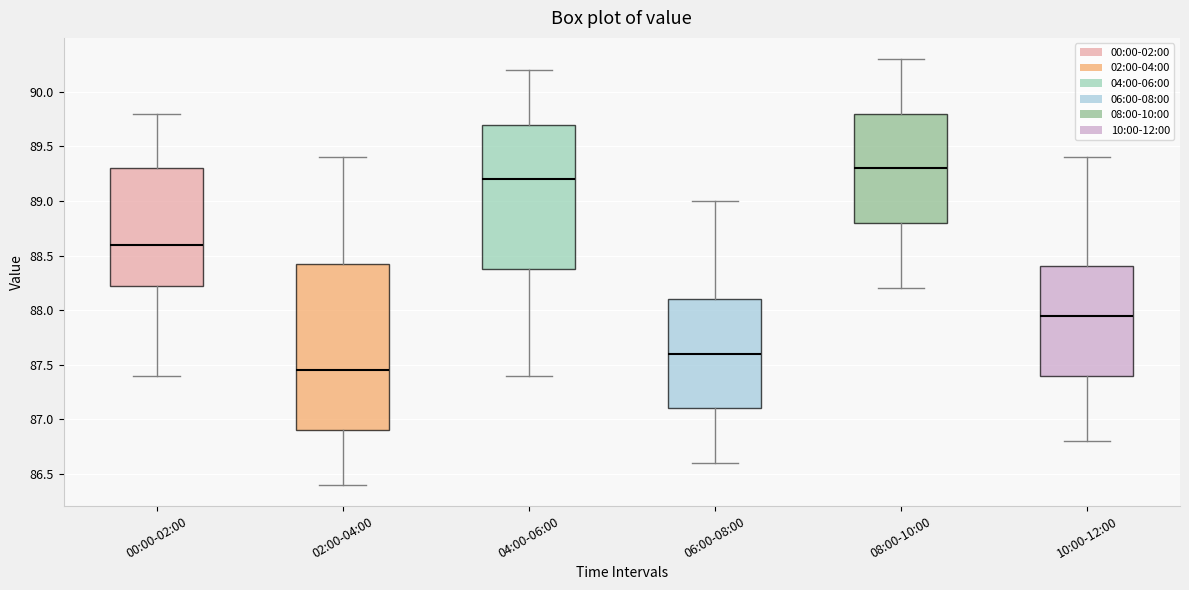

Reading left to right, transcribe this box plot: for each box, give where its median line is, the range the box spans, and where its two whiskers end, as read against the y-axis. The values are not printed on the chart, so give them approximately, as read against the axis.

00:00-02:00: median 88.60, box 88.25 to 89.30, whiskers 87.40 to 89.80
02:00-04:00: median 87.45, box 86.90 to 88.45, whiskers 86.40 to 89.40
04:00-06:00: median 89.20, box 88.40 to 89.70, whiskers 87.40 to 90.20
06:00-08:00: median 87.60, box 87.10 to 88.10, whiskers 86.60 to 89.00
08:00-10:00: median 89.30, box 88.80 to 89.80, whiskers 88.20 to 90.30
10:00-12:00: median 87.95, box 87.40 to 88.40, whiskers 86.80 to 89.40